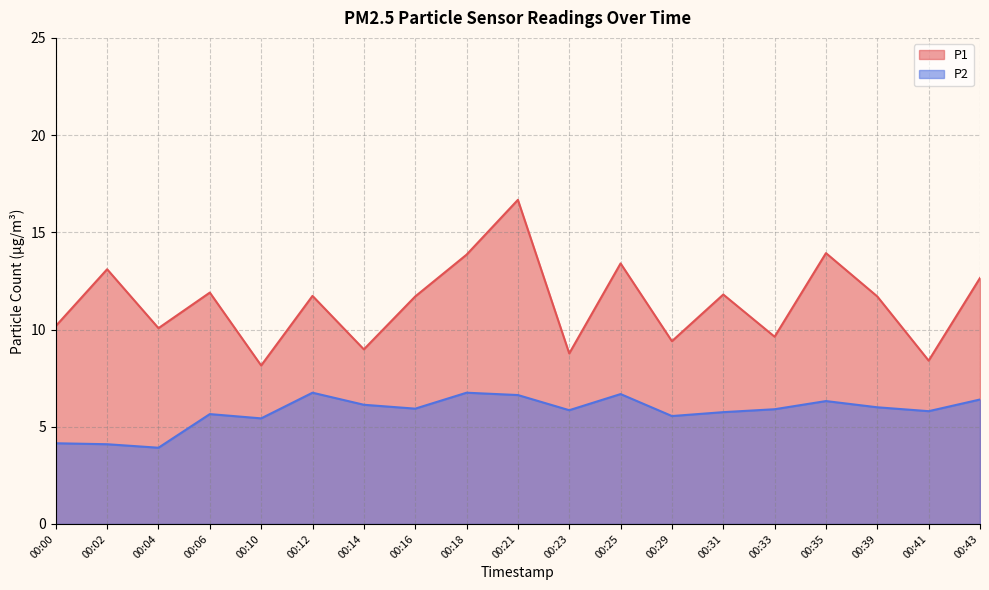

The P2 series shows 5.4 at 00:10. True or false?

True